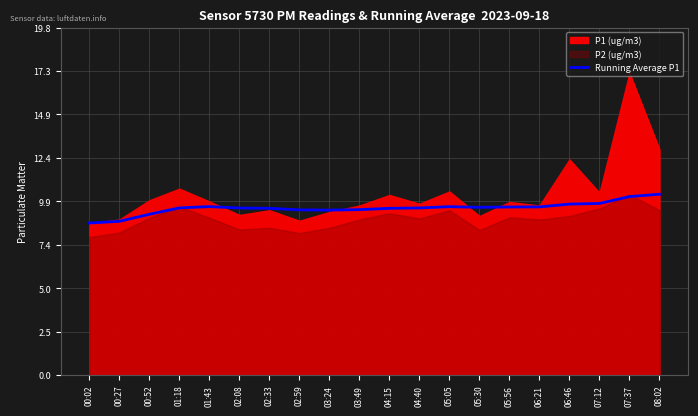

How many values exceed 9?

18